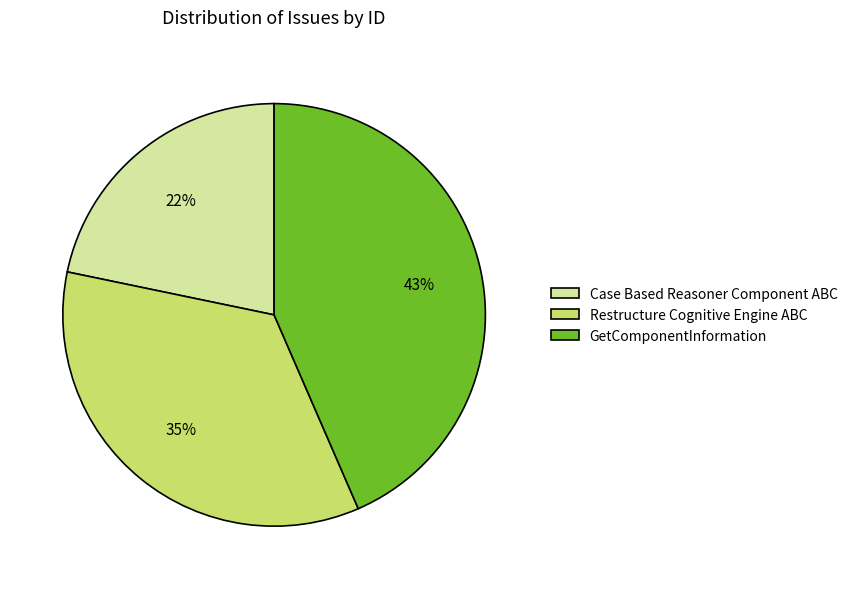

Rank the categories by value from lowest to highest.

Case Based Reasoner Component ABC, Restructure Cognitive Engine ABC, GetComponentInformation